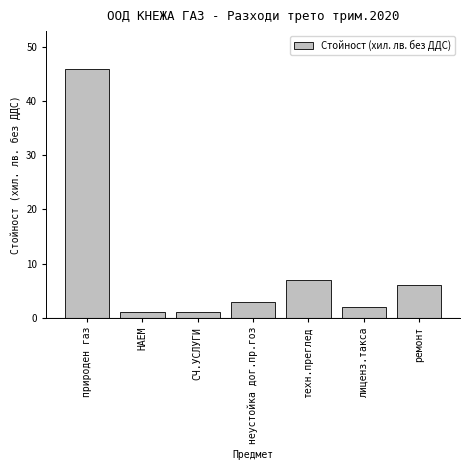

Reading right to left, transcribe all the data shown in this chart.

ремонт=6	лиценз.такса=2	техн.преглед=7	неустойка дог.пр.гоз=3	СЧ.УСЛУГИ=1	НАЕМ=1	природен газ=46